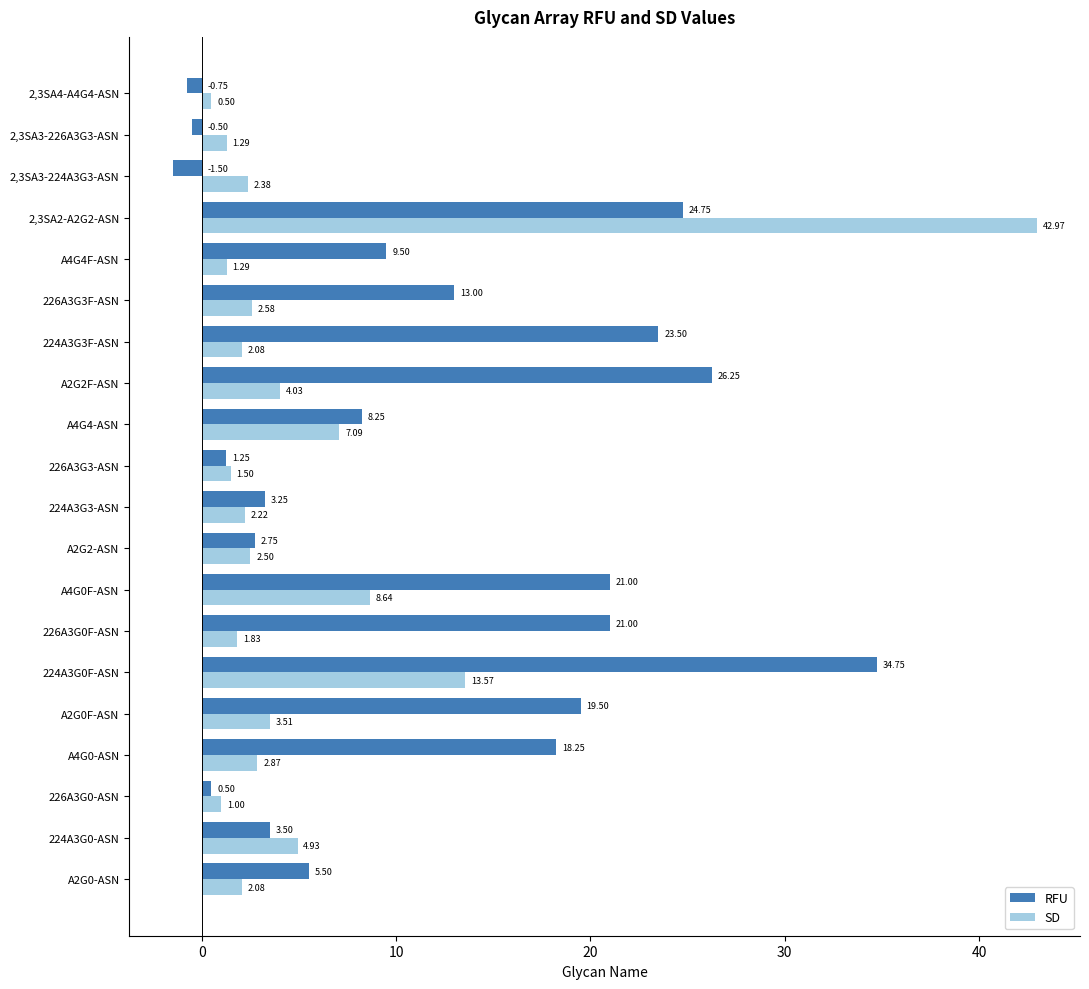

Which series changed the most between 224A3G3F-ASN and 2,3SA3-226A3G3-ASN?

RFU